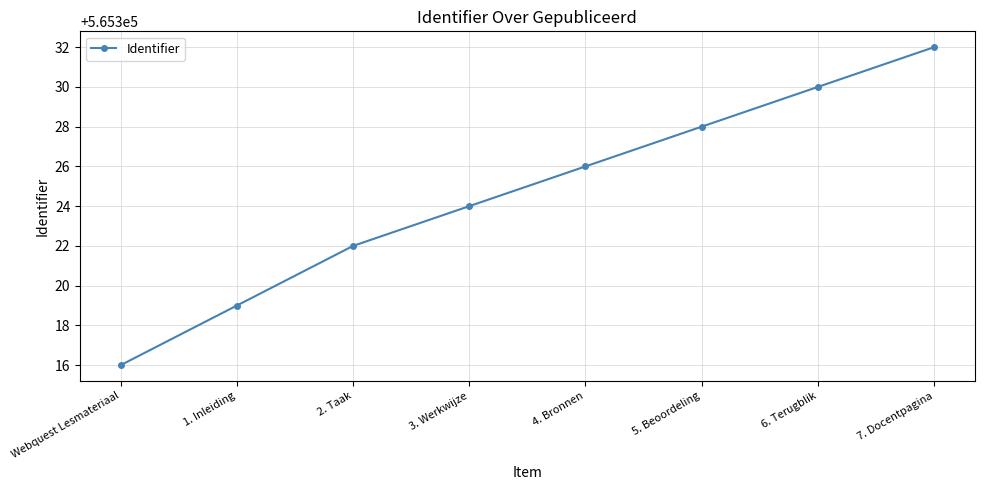

What is the difference between the values at 3. Werkwijze and 4. Bronnen?

2